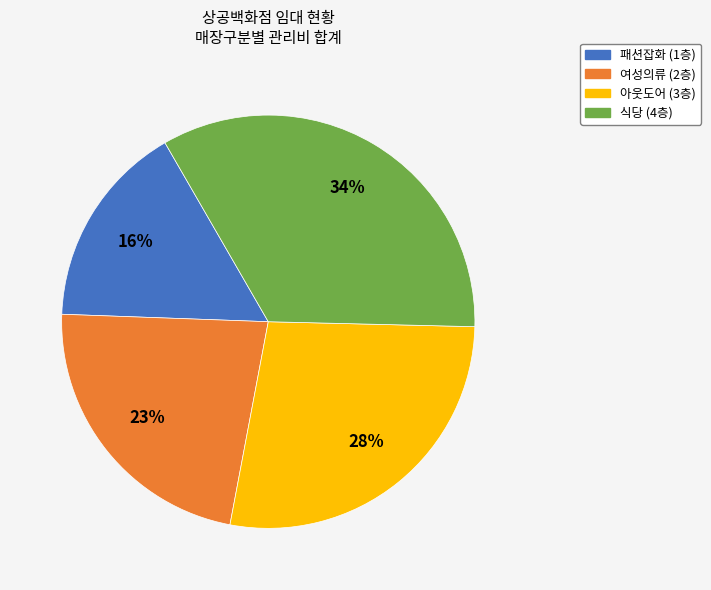

Rank the categories by value from highest to lowest.

식당 (4층), 아웃도어 (3층), 여성의류 (2층), 패션잡화 (1층)